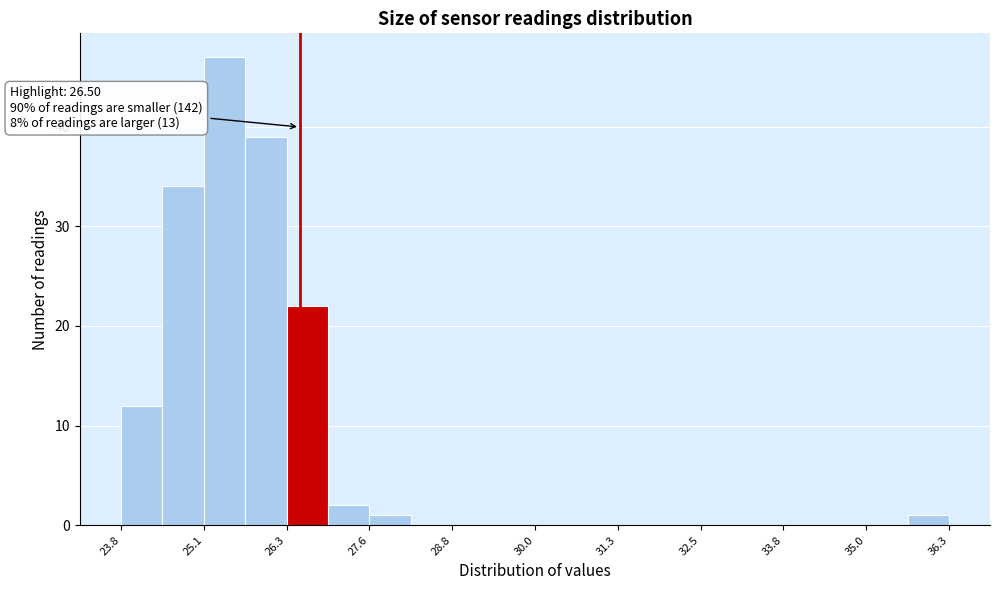

Read against the x-axis, roughly where is the centre of the tallest bar?

25.4